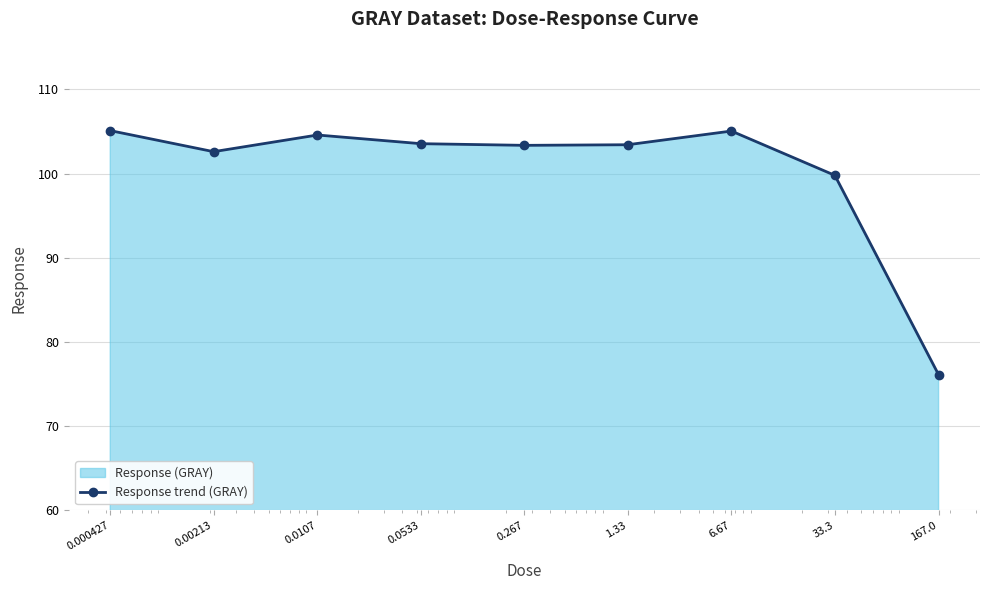

At which category does the data reach its first local peak?

0.0107